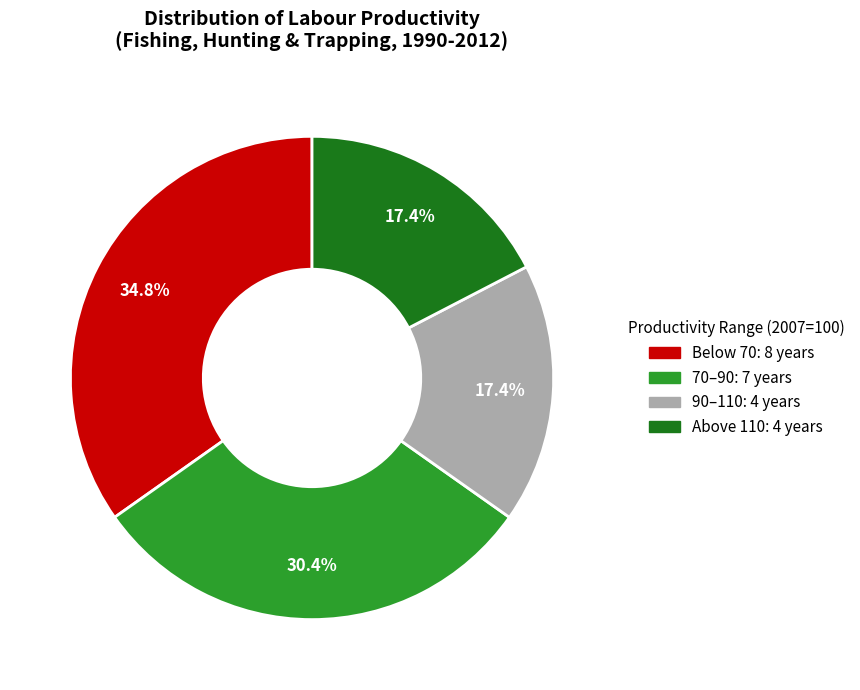

Does any single category account for the majority?

No